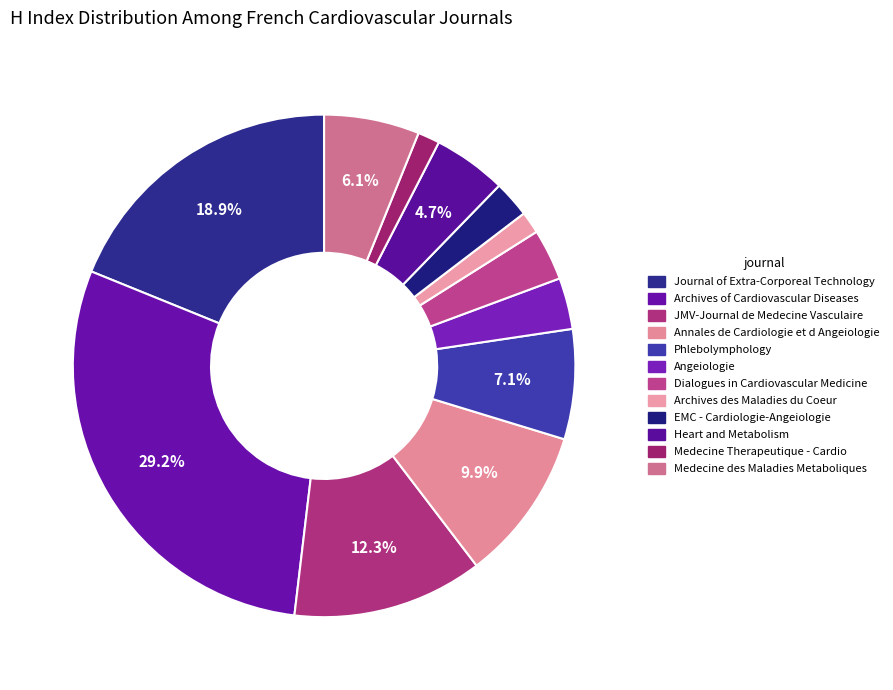

What is the ratio of the value at Archives des Maladies du Coeur to the value at Phlebolymphology?

0.2